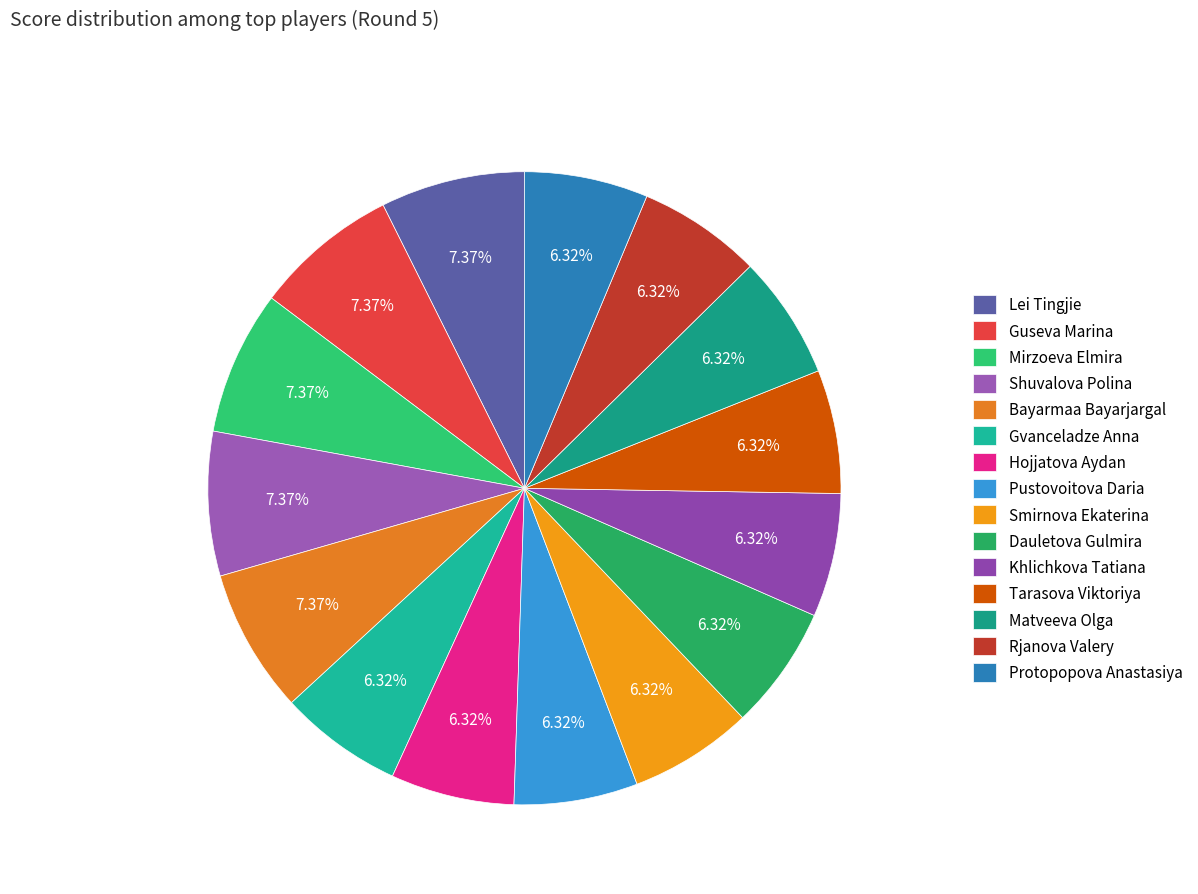

Which category has the smallest portion of the pie?

Gvanceladze Anna